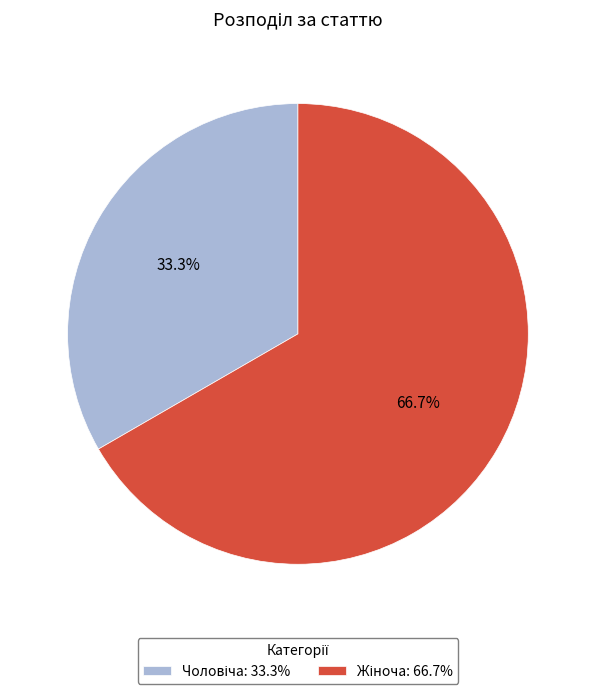

Is there a majority slice in this chart?

Yes